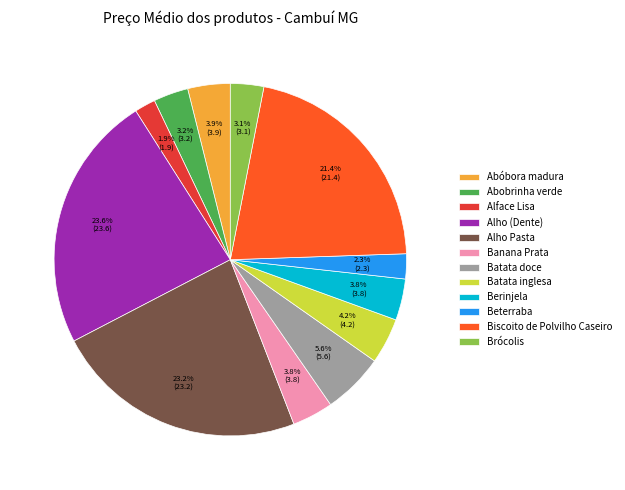

To the nearest percent, what is the combined percentage of Berinjela and Alho (Dente)?

27%